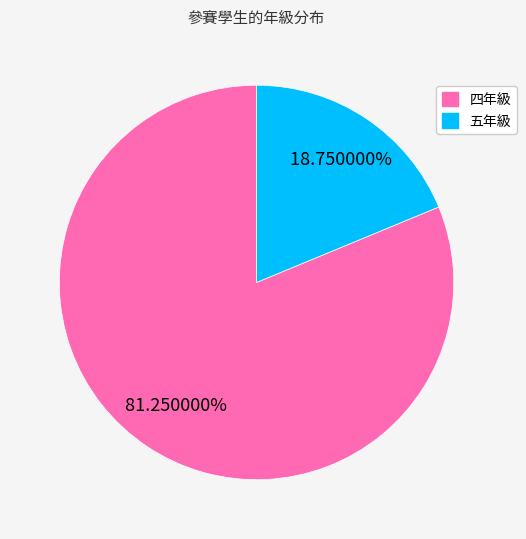

To the nearest percent, what portion does 五年級 represent?

19%